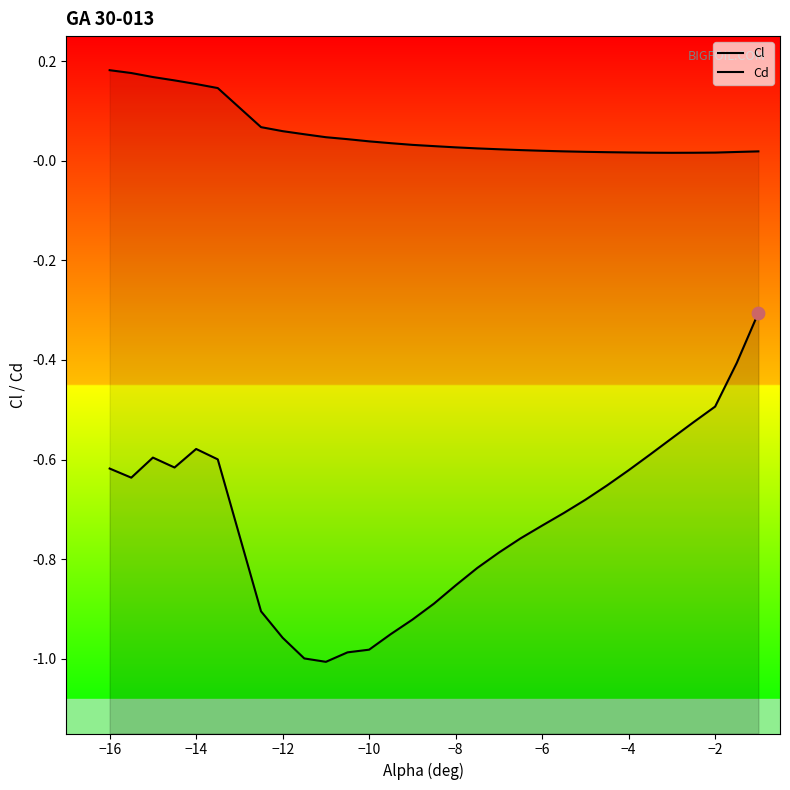

Which series reaches the maximum Y coordinate?

Cd